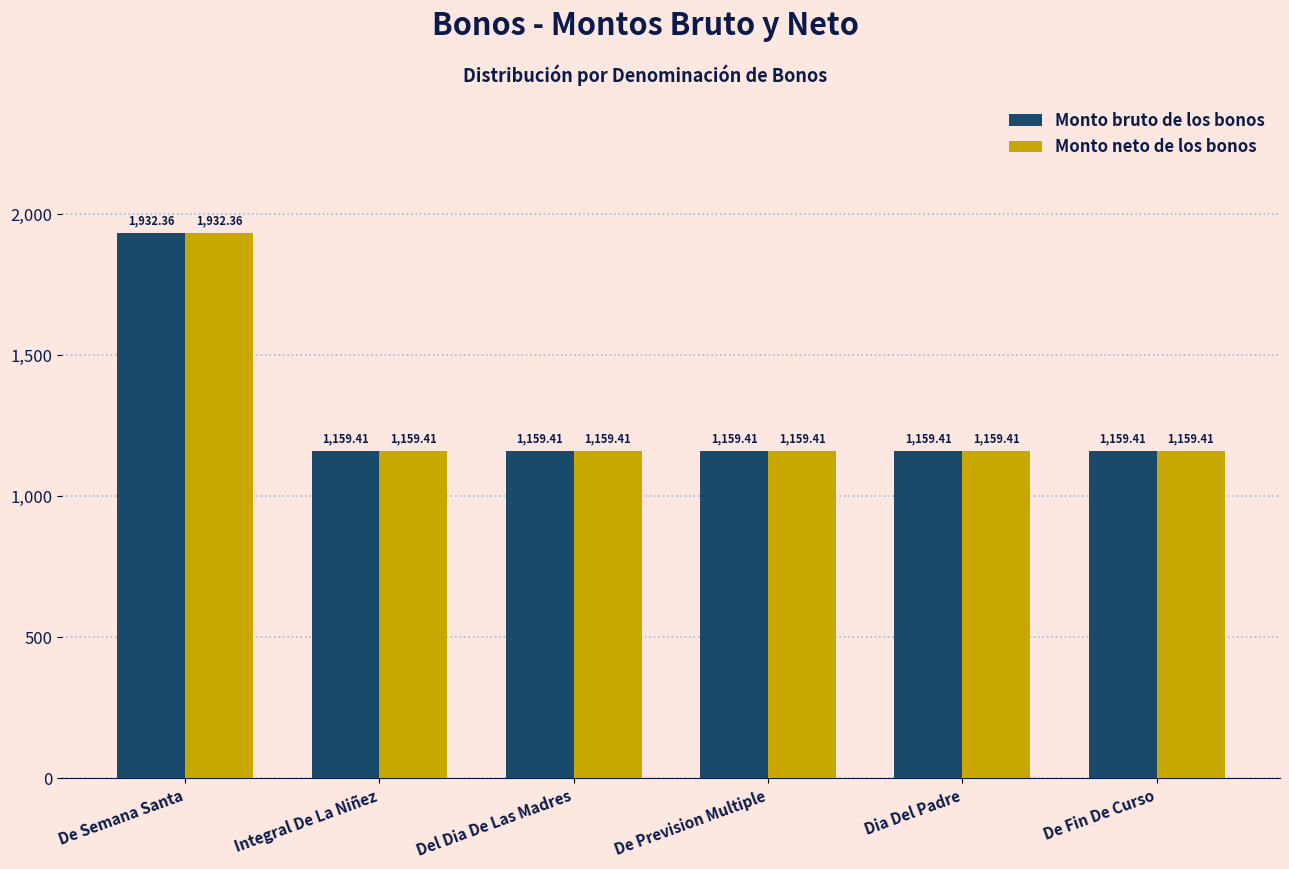

The Monto neto de los bonos series shows 1546.9 at De Fin De Curso. True or false?

False